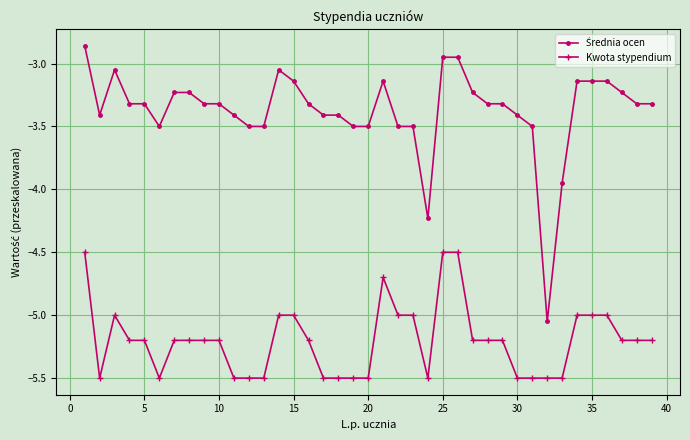

What is the smallest value displayed?

-5.5